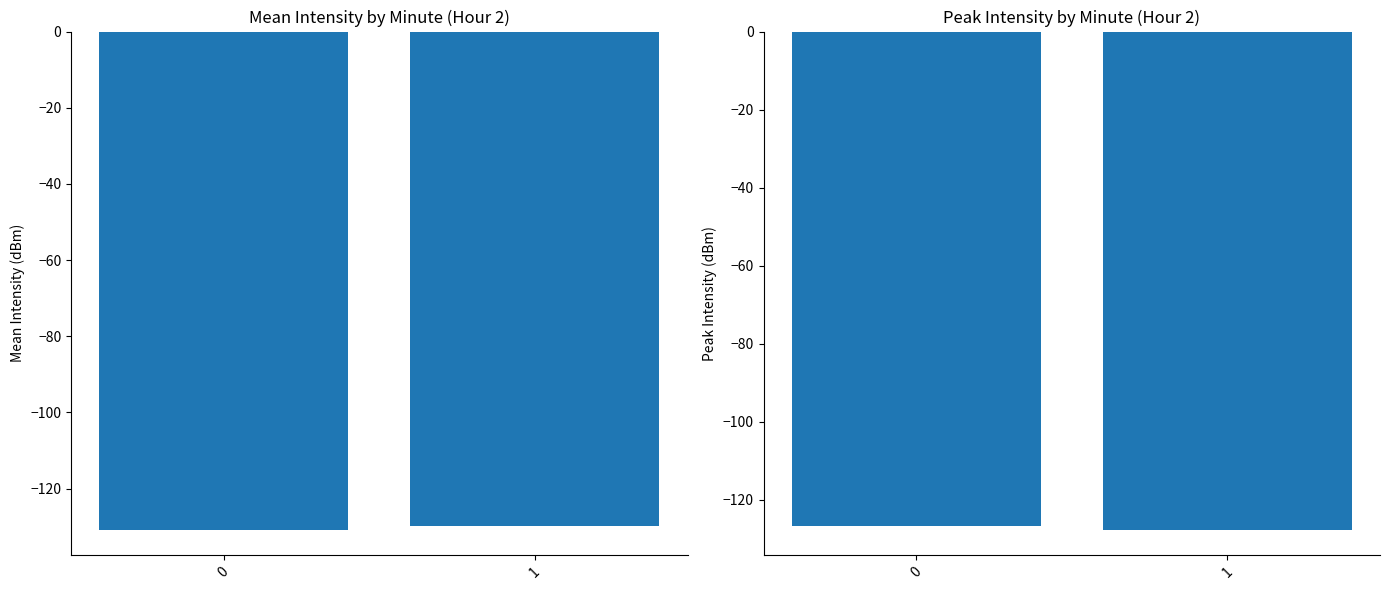

What is the sum of all Peak Intensity (dBm) values?

-254.7